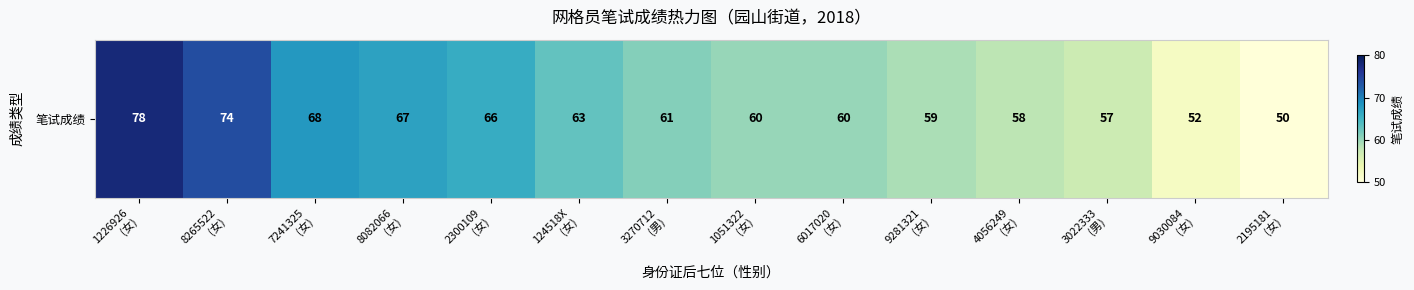

Reading left to right, extract all data points from this chart.

1226926
(女)=78	8265522
(女)=74	7241325
(女)=68	8082066
(女)=67	2300109
(女)=66	124518X
(女)=63	3270712
(男)=61	1051322
(女)=60	6017020
(女)=60	9281321
(女)=59	4056249
(女)=58	3022333
(男)=57	9030084
(女)=52	2195181
(女)=50